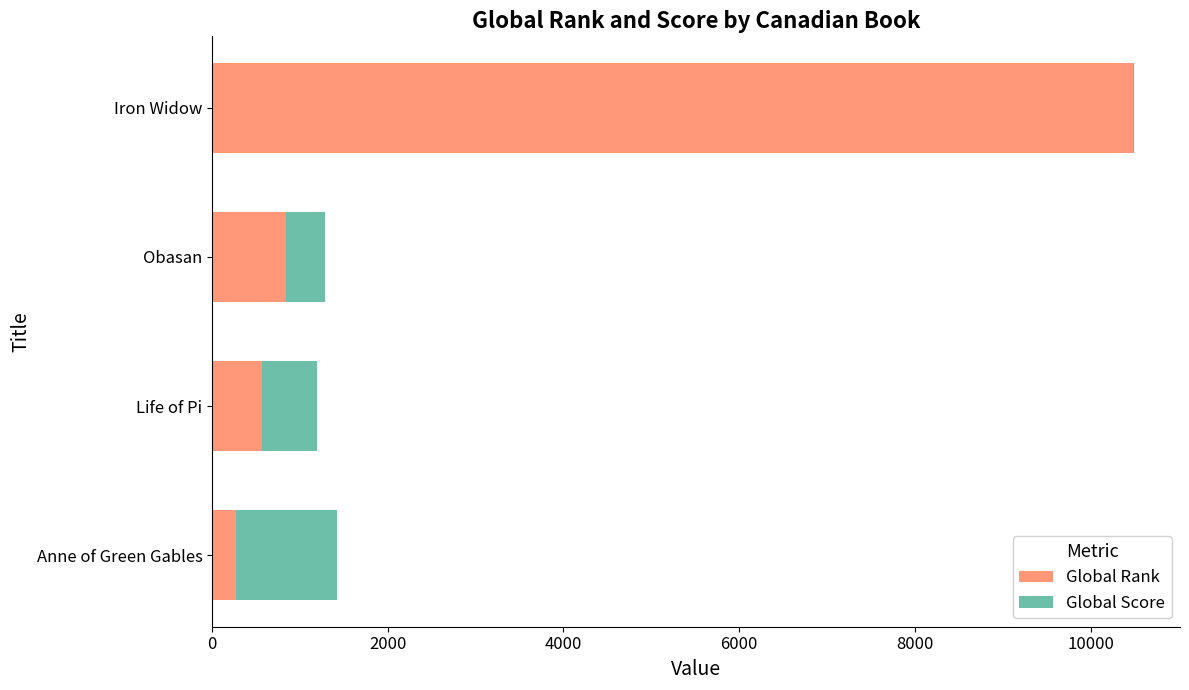

At which category is the sum across all series the highest?

Iron Widow